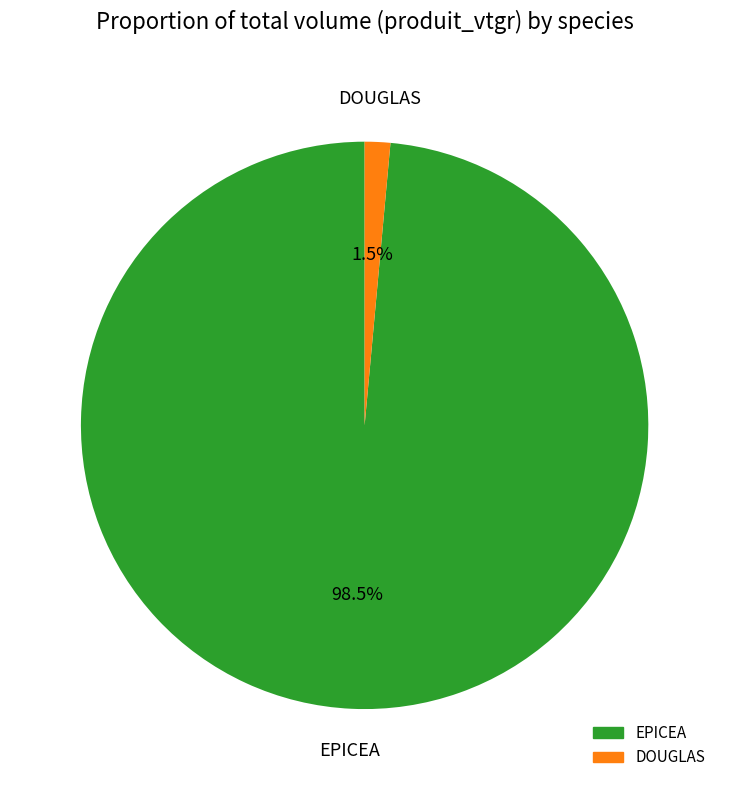

To the nearest percent, what is the average slice percentage?

50%